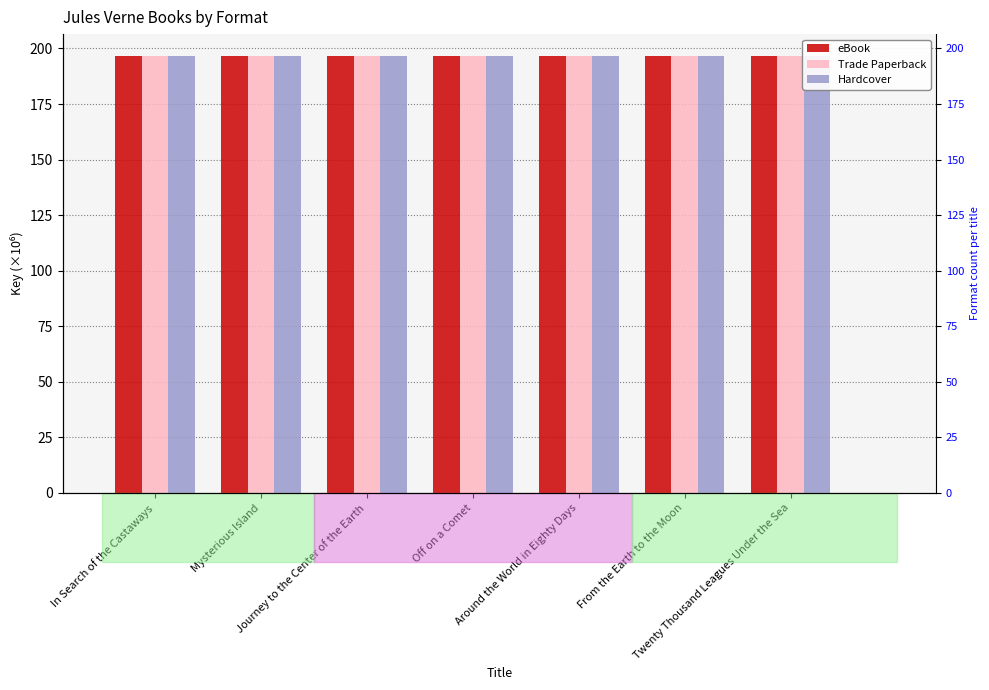

How many eBook values are between 196 and 197?

7